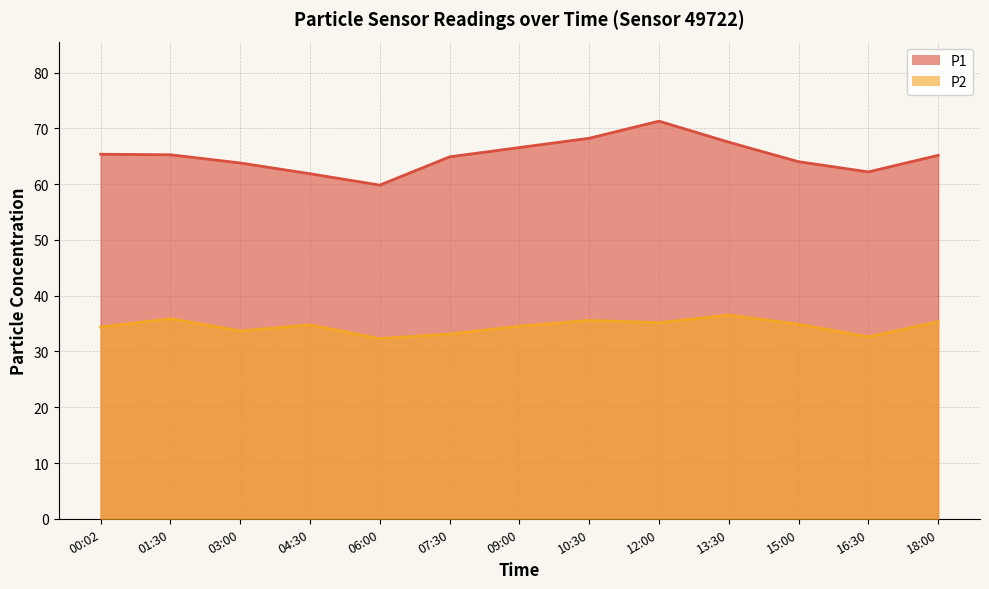

How many lines are shown in the chart?

2